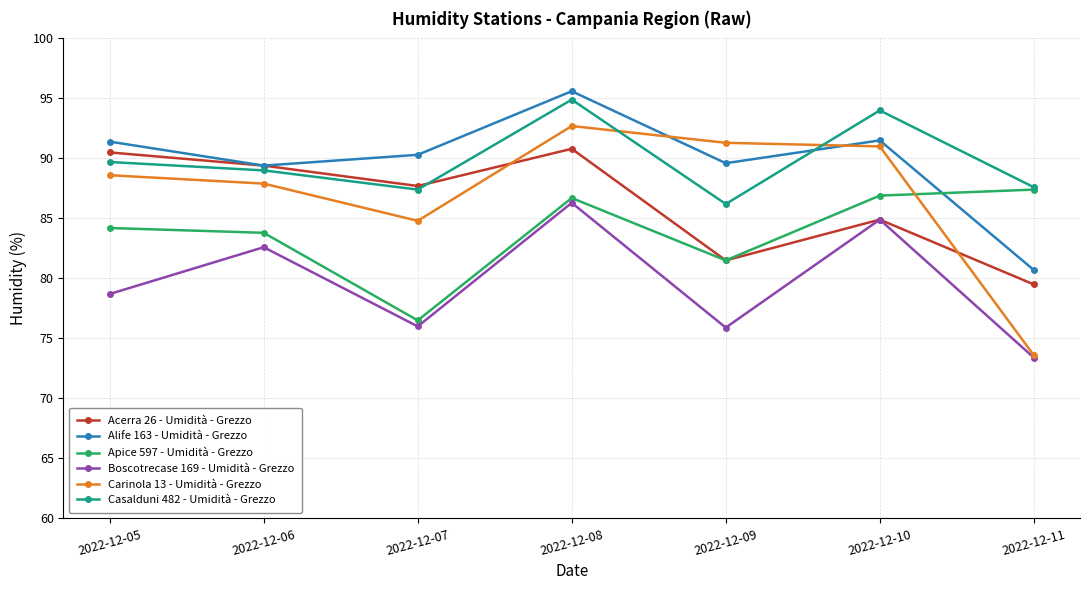

At which label does Alife 163 - Umidità - Grezzo first exceed 90?

2022-12-05